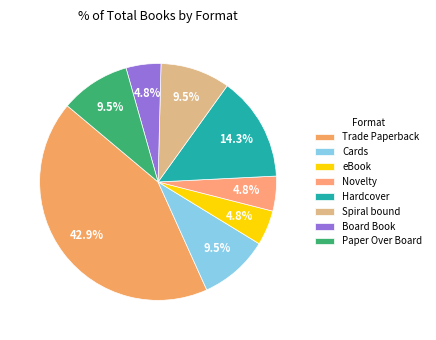

How many segments does this pie chart have?

8